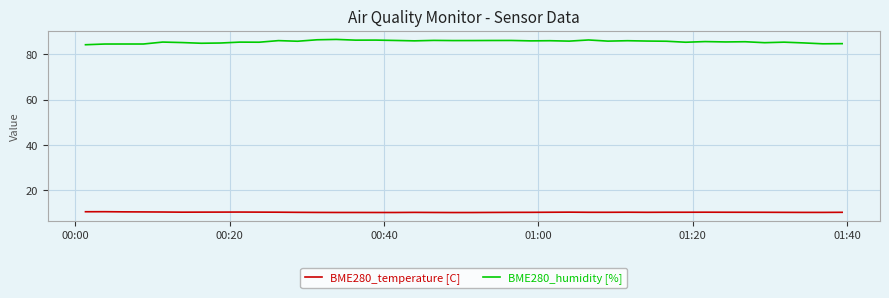

How many BME280_temperature [C] values are between 10 and 11?

40